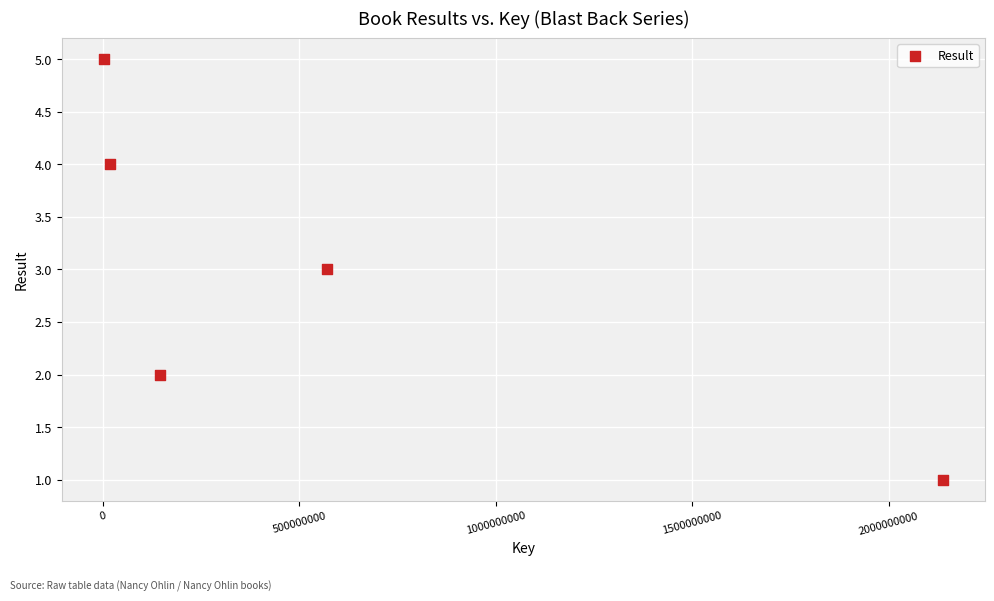

What is the average Y value?

3